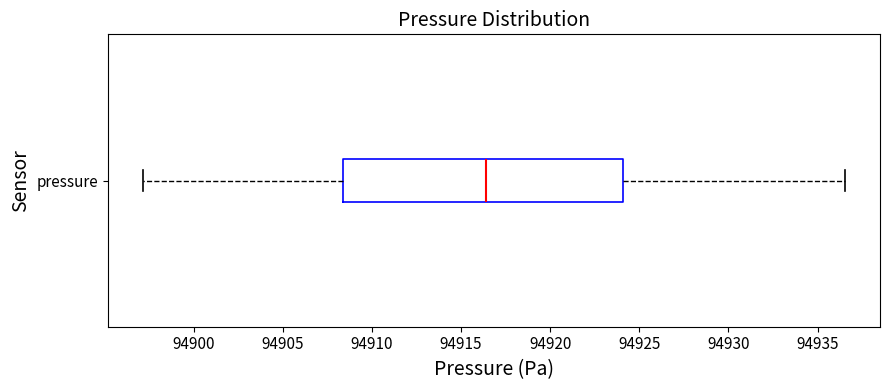

Where is the left edge of the box for pressure on the x-axis? The values are not printed on the chart, so give them approximately, as read against the axis.

94908.5